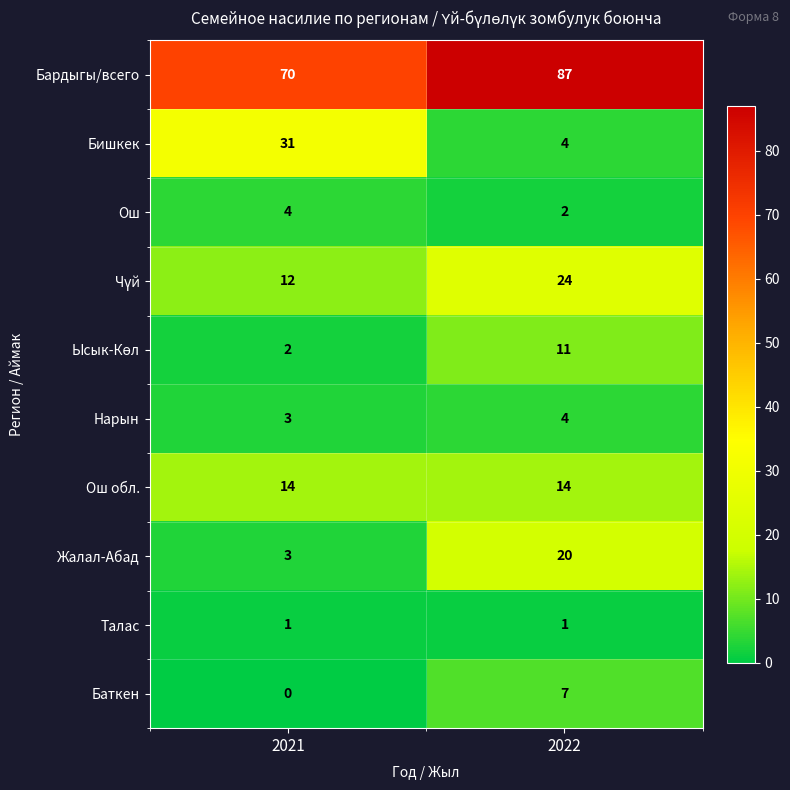

What is the maximum value shown in the chart?

87